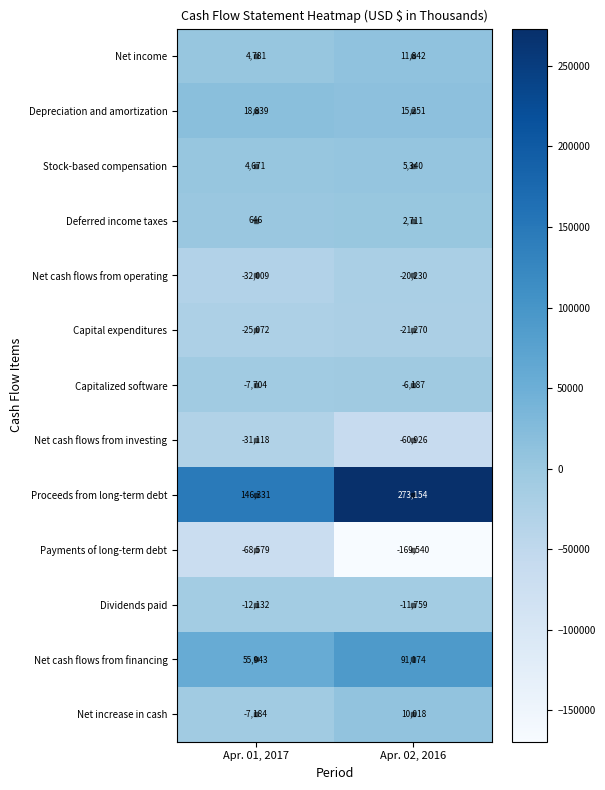

At which category does the chart reach its peak across all series?

Apr. 02, 2016